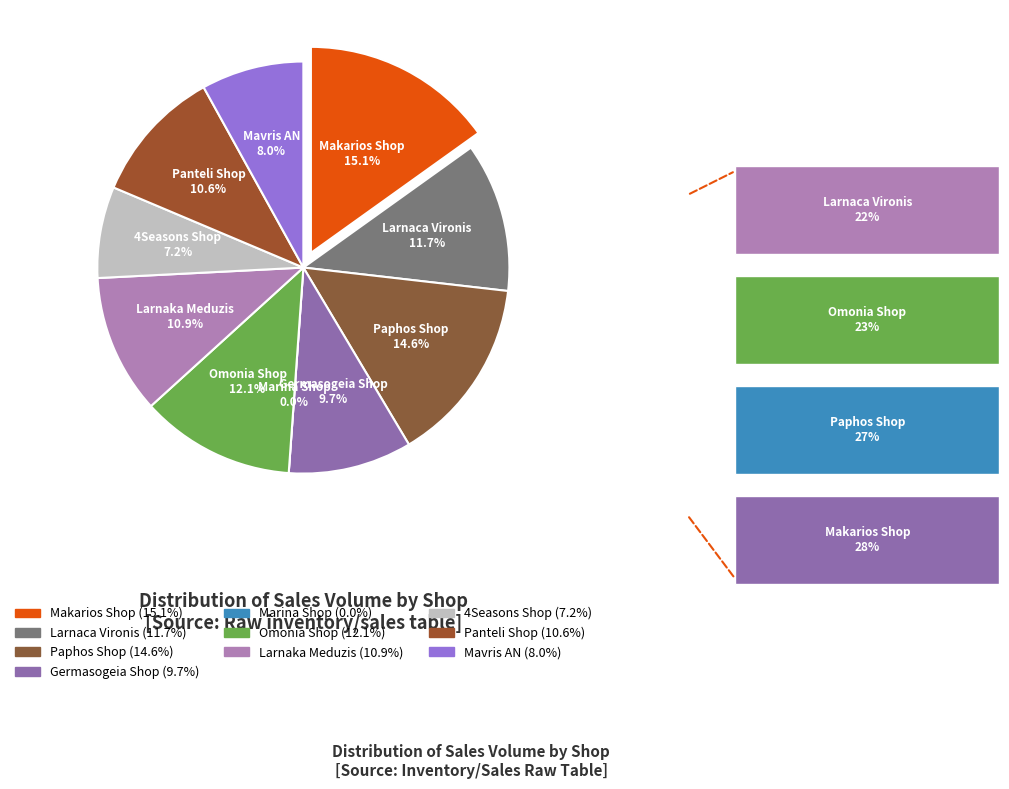

True or false: Paphos Shop accounts for 6% of the total.

False